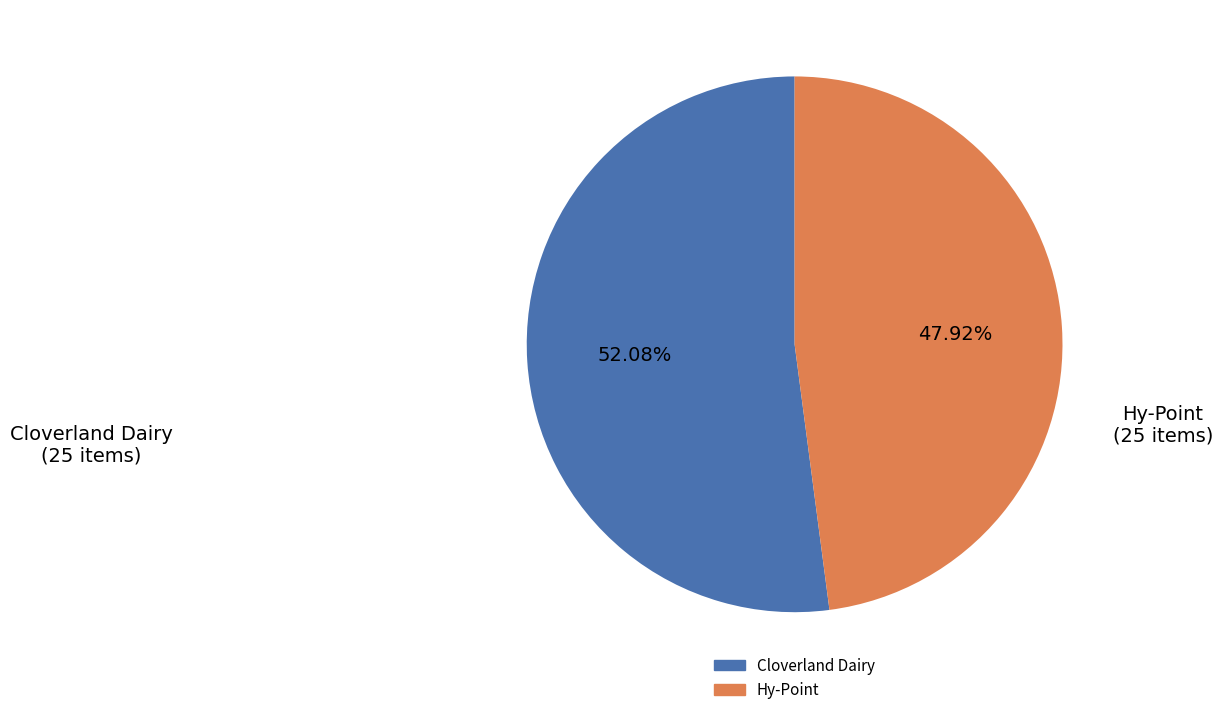

What is the ratio of the value at Cloverland Dairy to the value at Hy-Point?

1.1